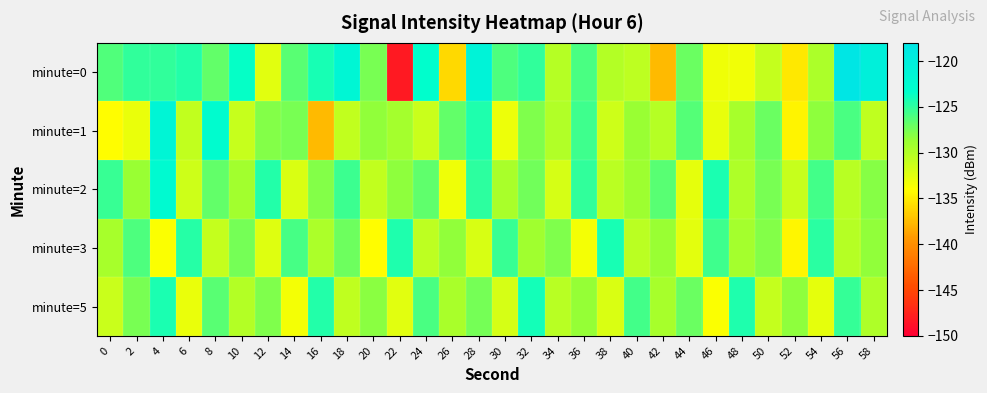

What is the spread (max minus min) of values at 54?

7.9